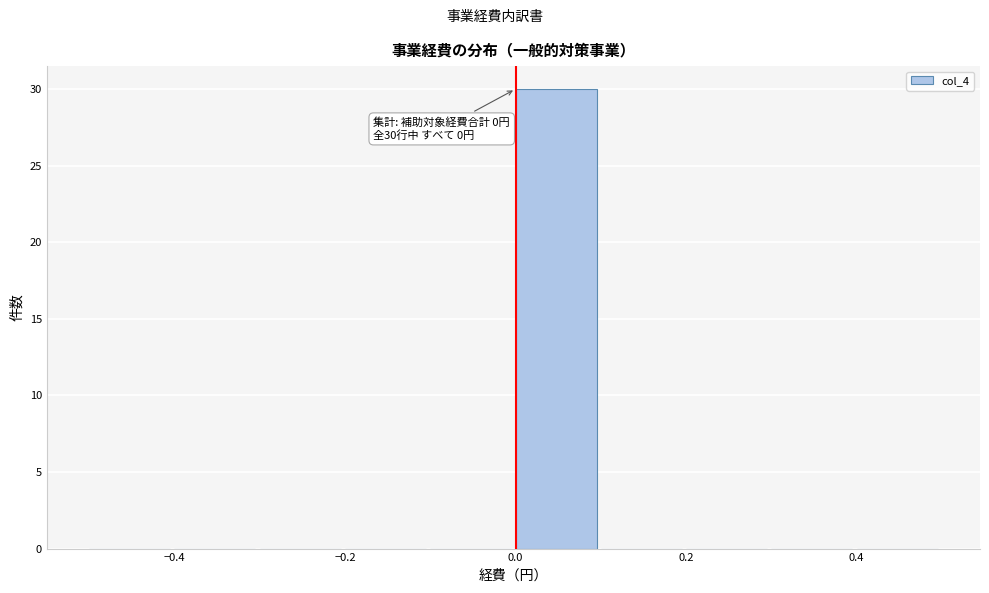

Which range on the x-axis has the tallest bar?

0.0 to 0.1